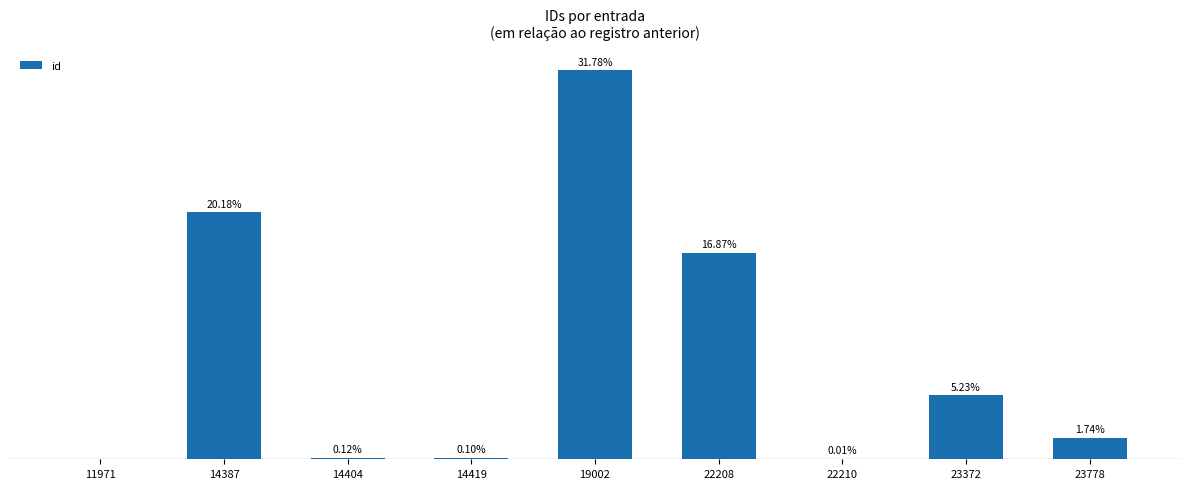

Rank the categories by value from highest to lowest.

19002, 14387, 22208, 23372, 23778, 14404, 14419, 22210, 11971